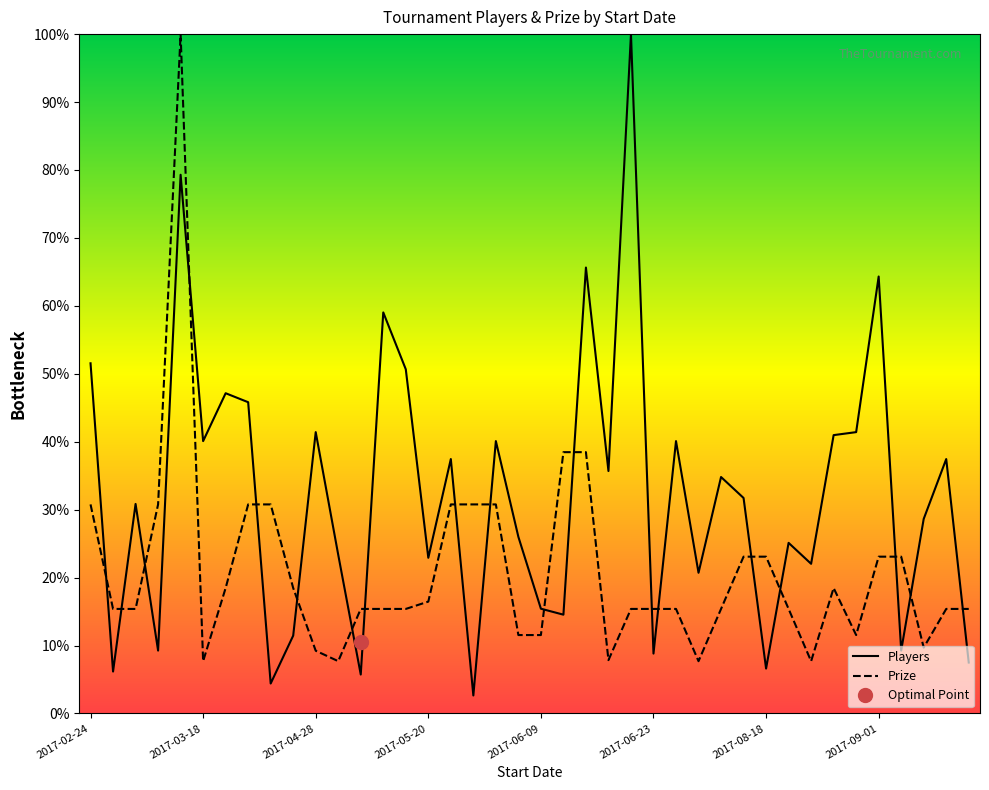

Which series has the largest range (max minus min)?

Players